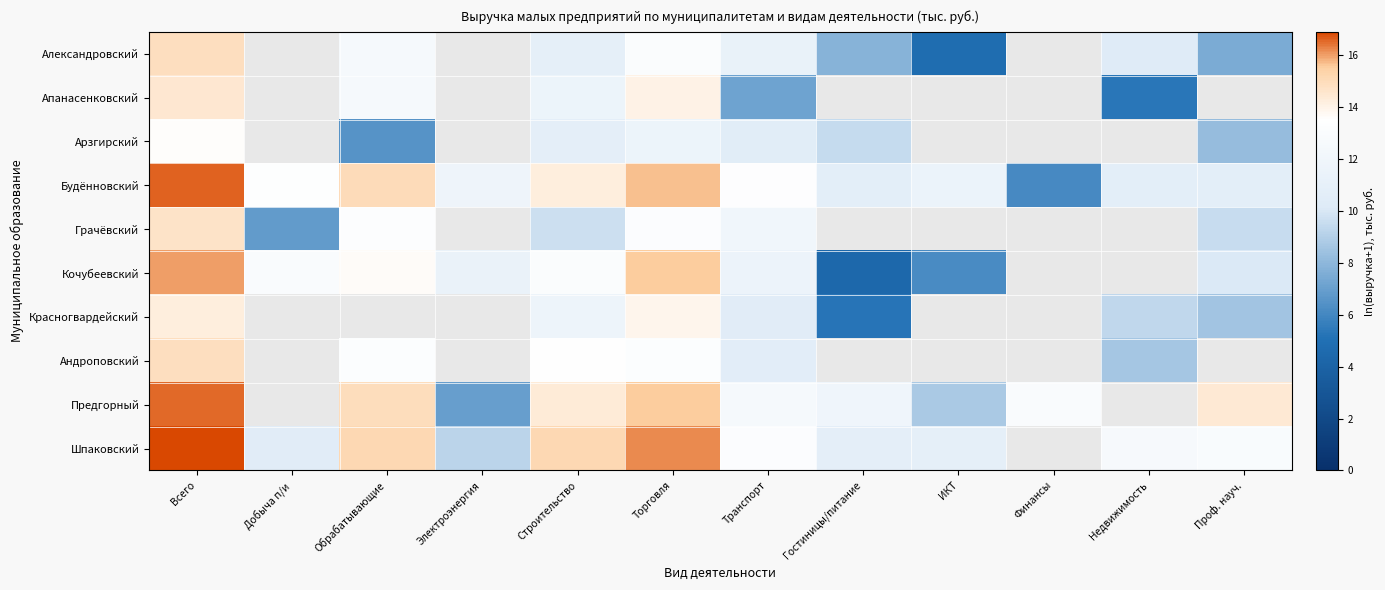

Between Транспорт and Финансы, which series saw the biggest shift?

Будённовский